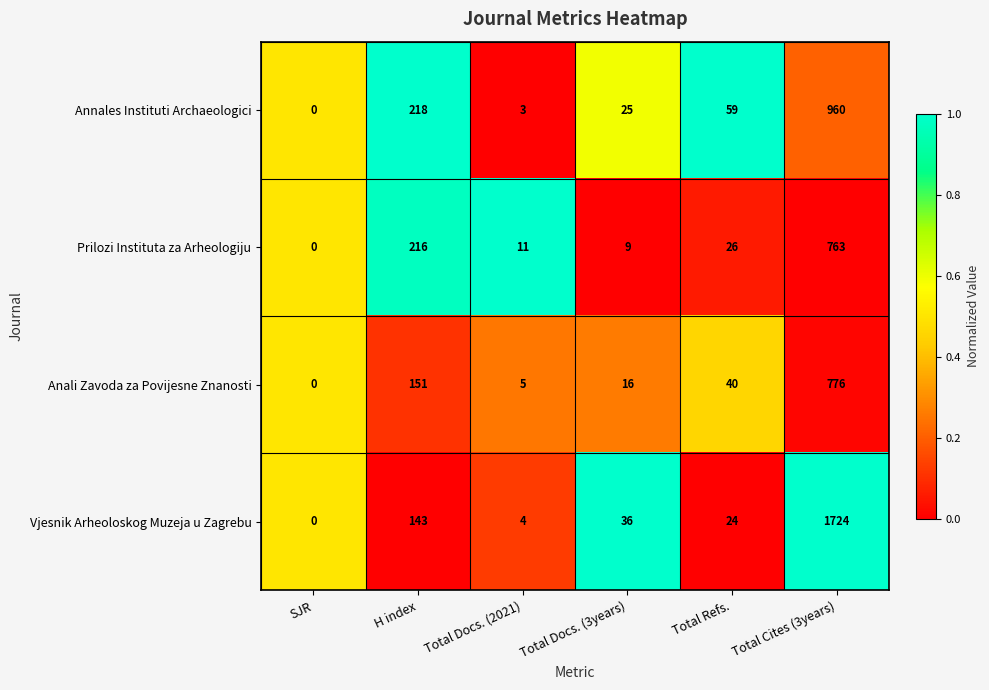

Which series has the largest total across all categories?

Vjesnik Arheoloskog Muzeja u Zagrebu